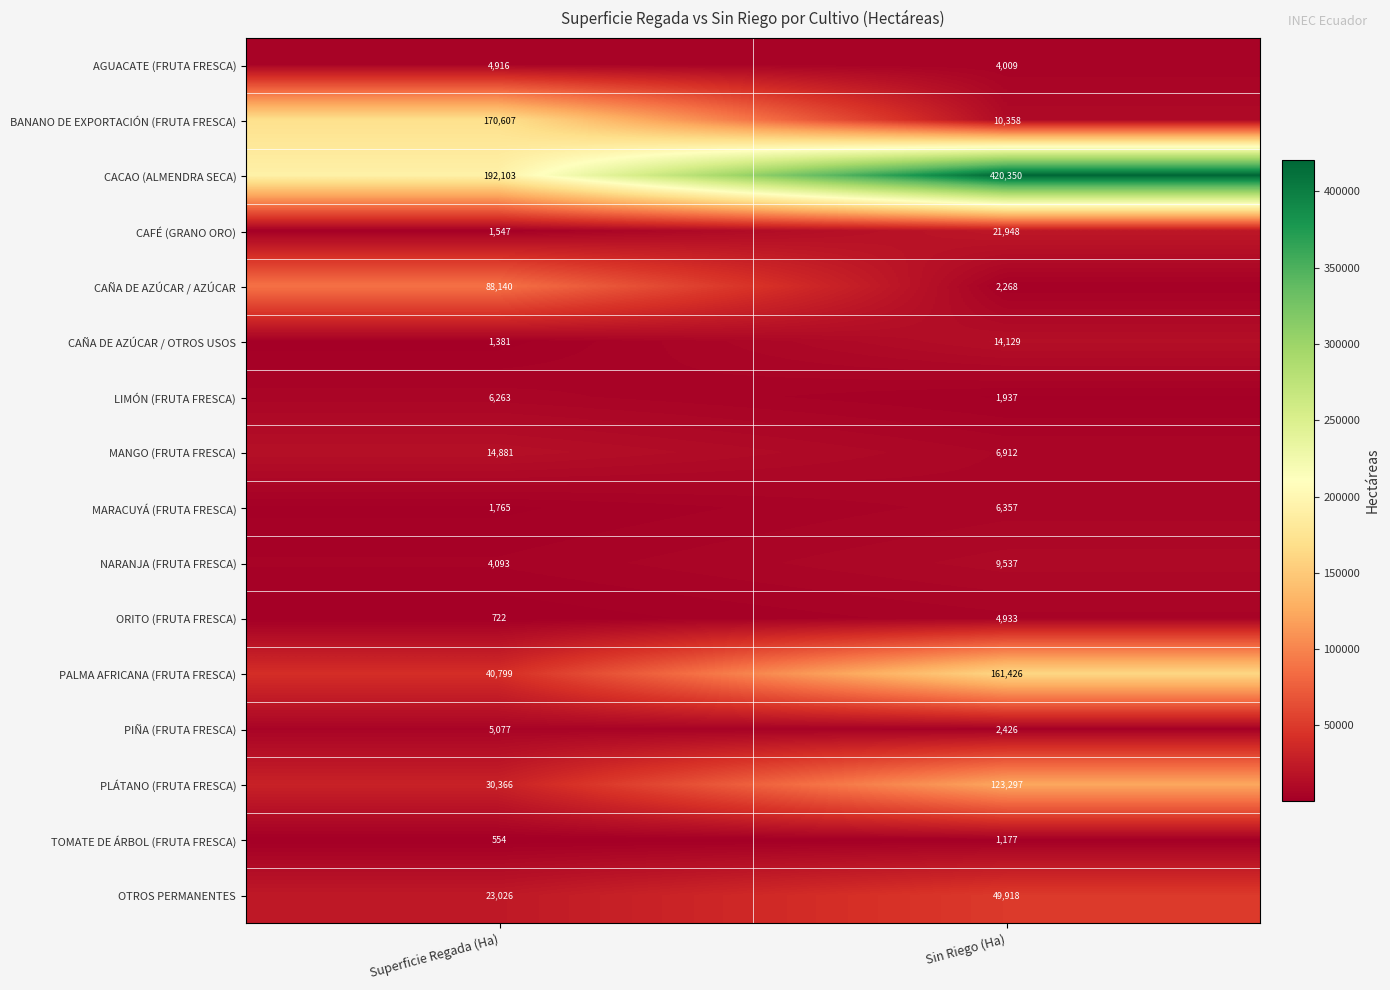

What value does the CACAO (ALMENDRA SECA) series have at Superficie Regada (Ha)?

192103